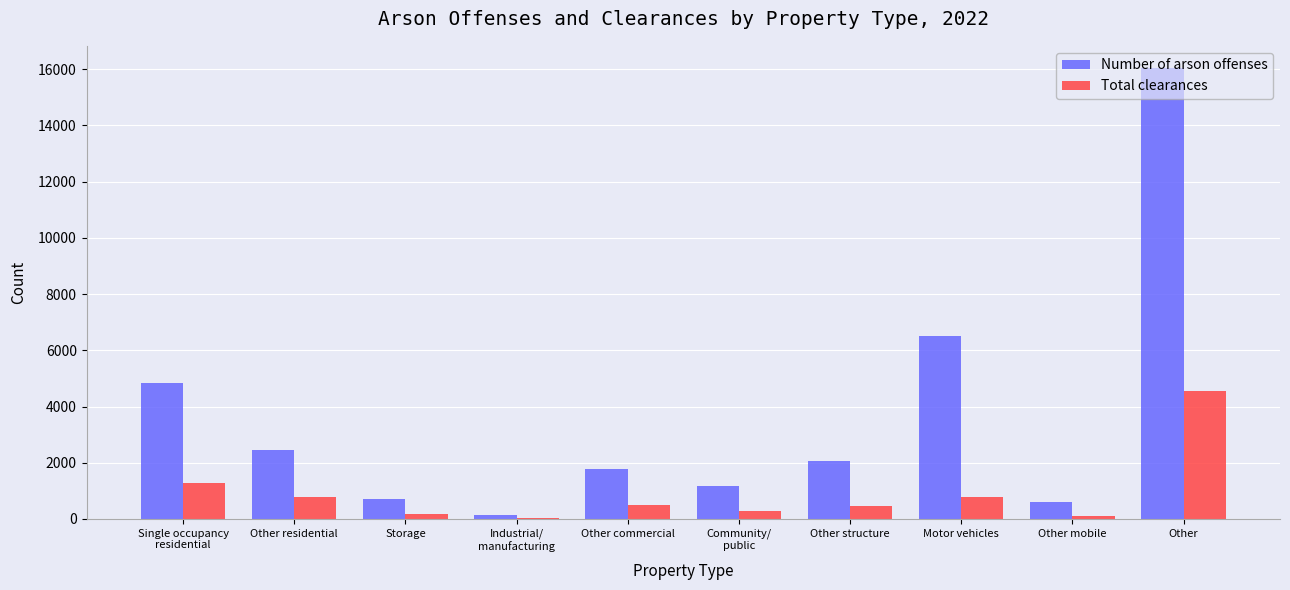

Which series changed the most between Industrial/
manufacturing and Other structure?

Number of arson offenses